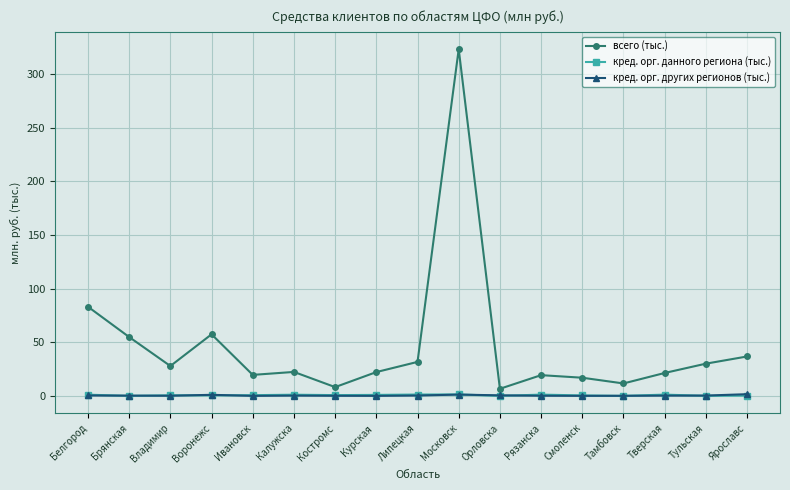

What is the value of the всего (тыс.) point at the 14th from the left?

11.6